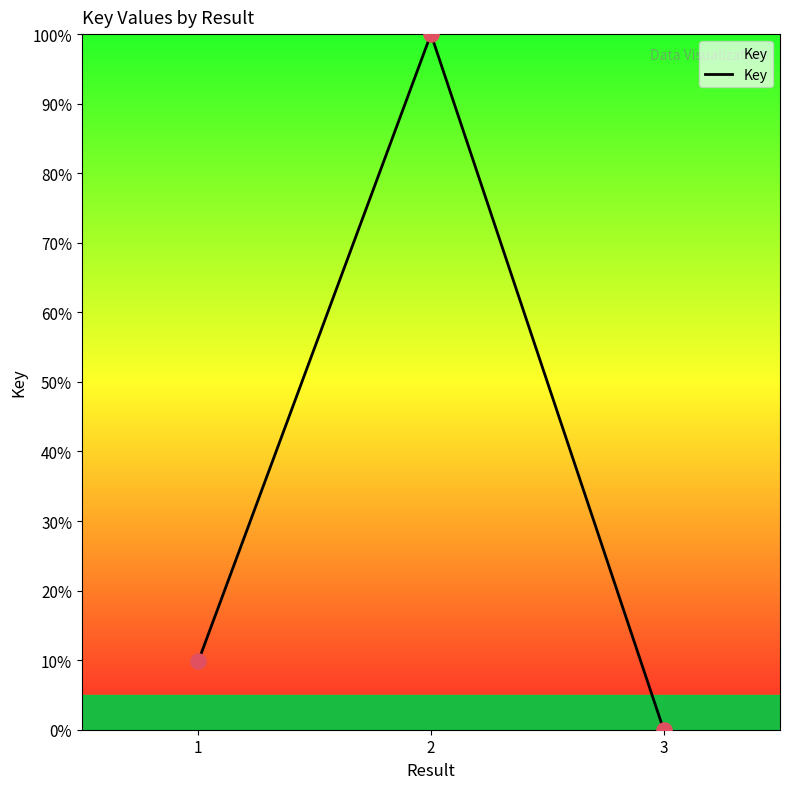

Approximately how many times larger is the value at 1 compared to 2?

0.1